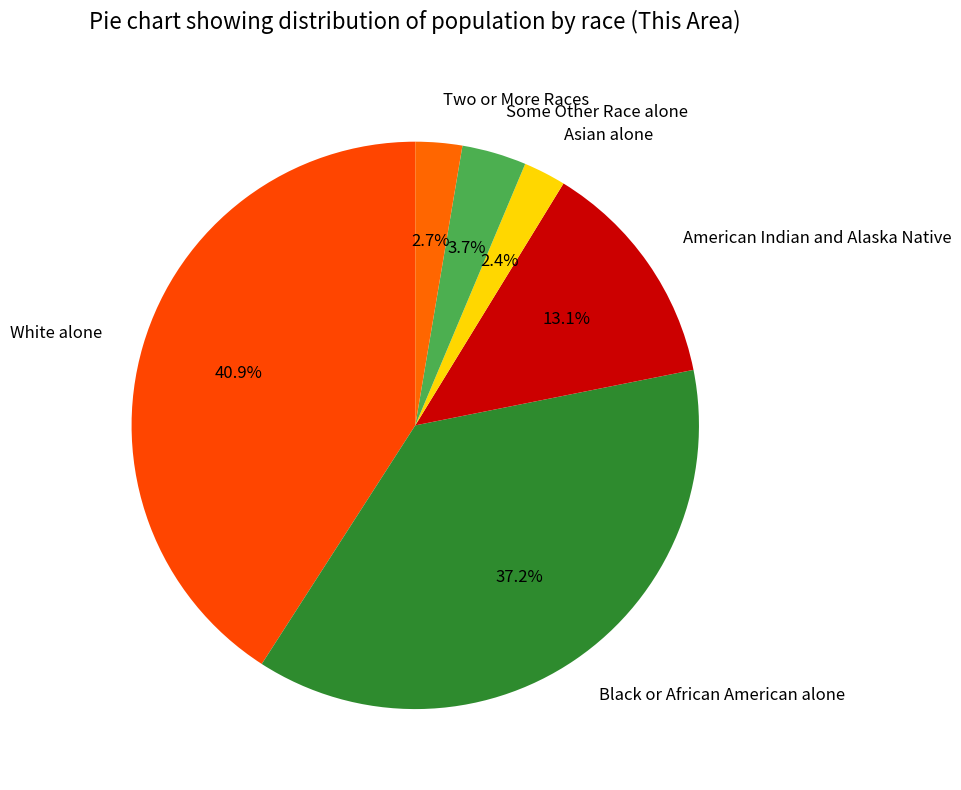

To the nearest percent, what is the average slice percentage?

17%